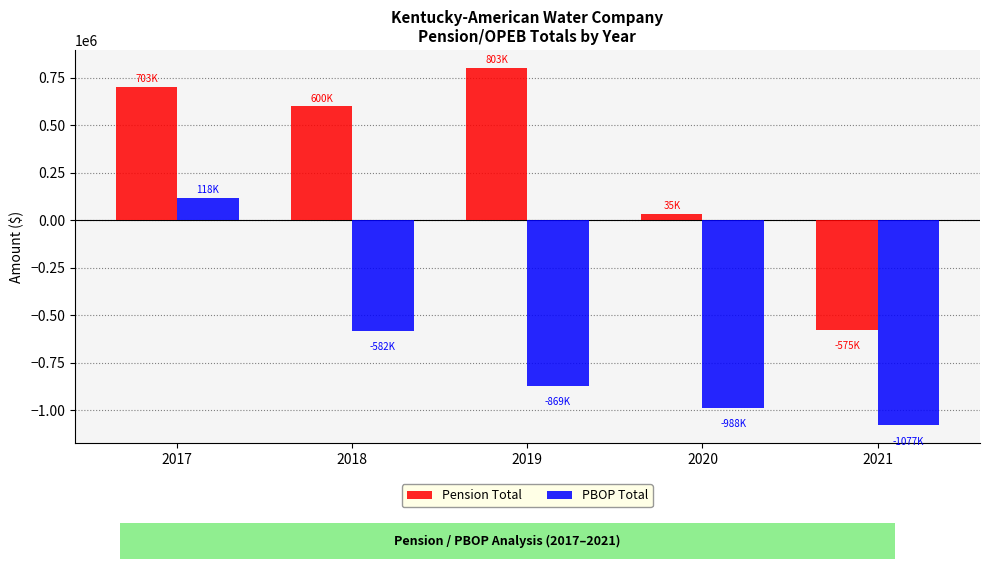

What are all the series names shown in the legend?

Pension Total, PBOP Total